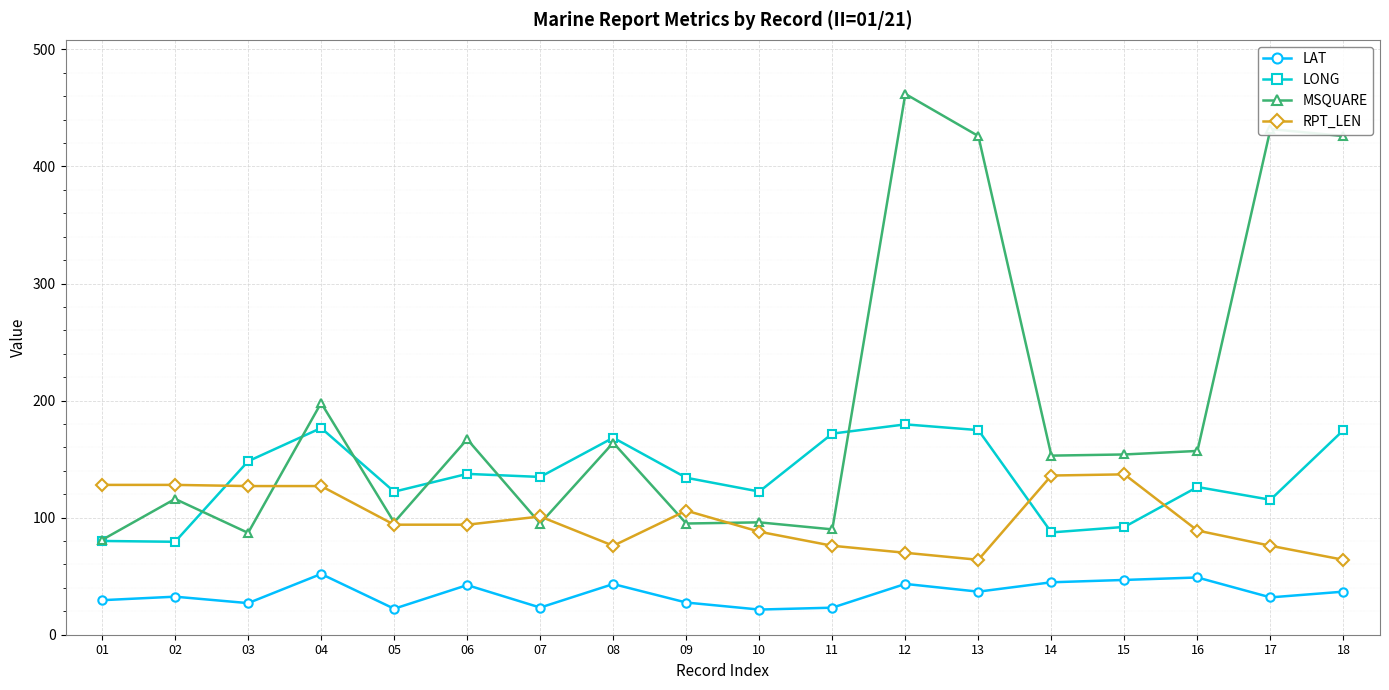

What is the maximum value for LONG?

179.7